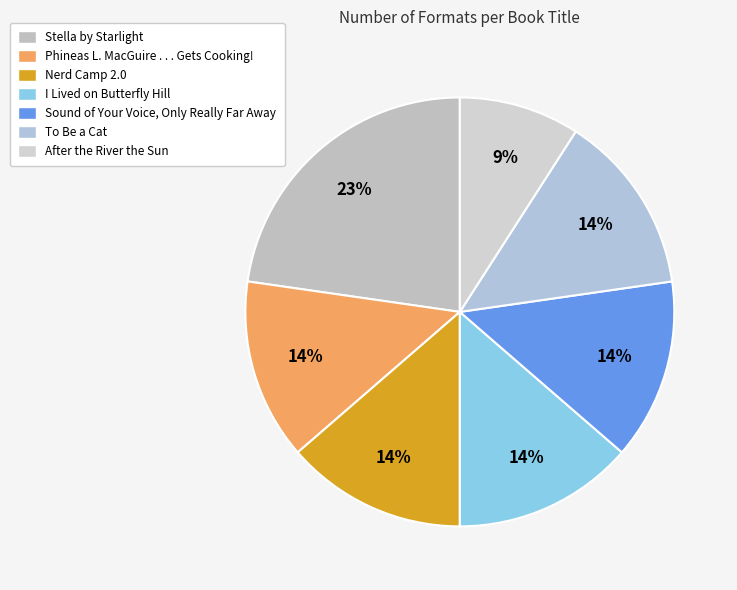

What is the change in value from Stella by Starlight to I Lived on Butterfly Hill?

-2